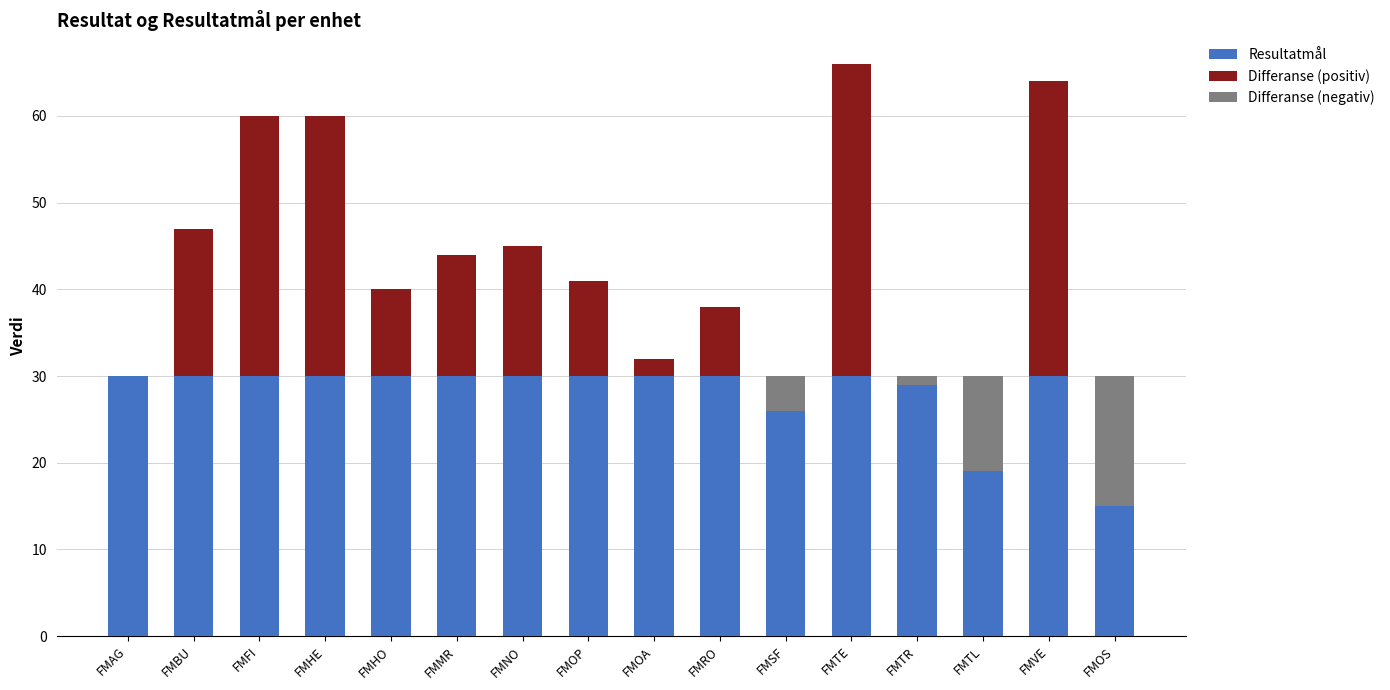

Reading left to right, extract all data points from this chart.

Resultatmål: 30	30	30	30	30	30	30	30	30	30	30	30	30	30	30	30
Differanse (positiv): 0	17	30	30	10	14	15	11	2	8	0	36	0	0	34	0
Differanse (negativ): 0	0	0	0	0	0	0	0	0	0	4	0	1	11	0	15